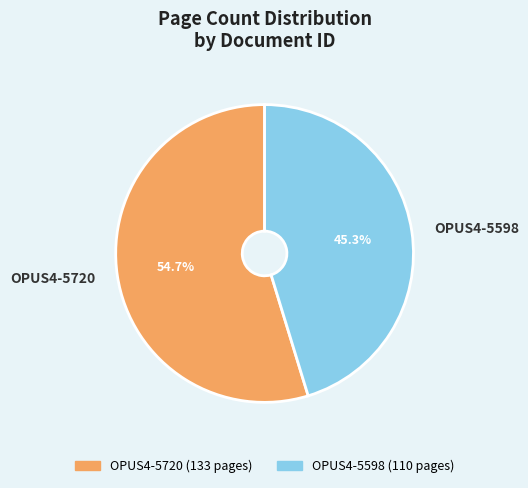

How many slices are in this pie chart?

2